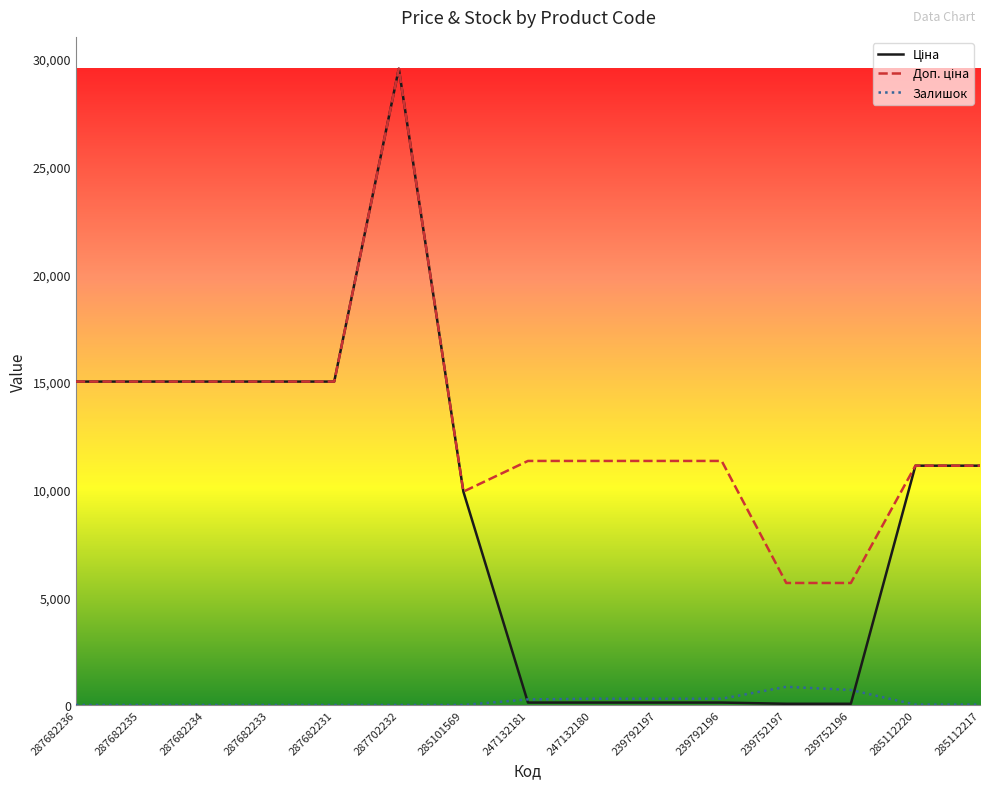

The Залишок series shows 0.0 at 287682233. True or false?

True